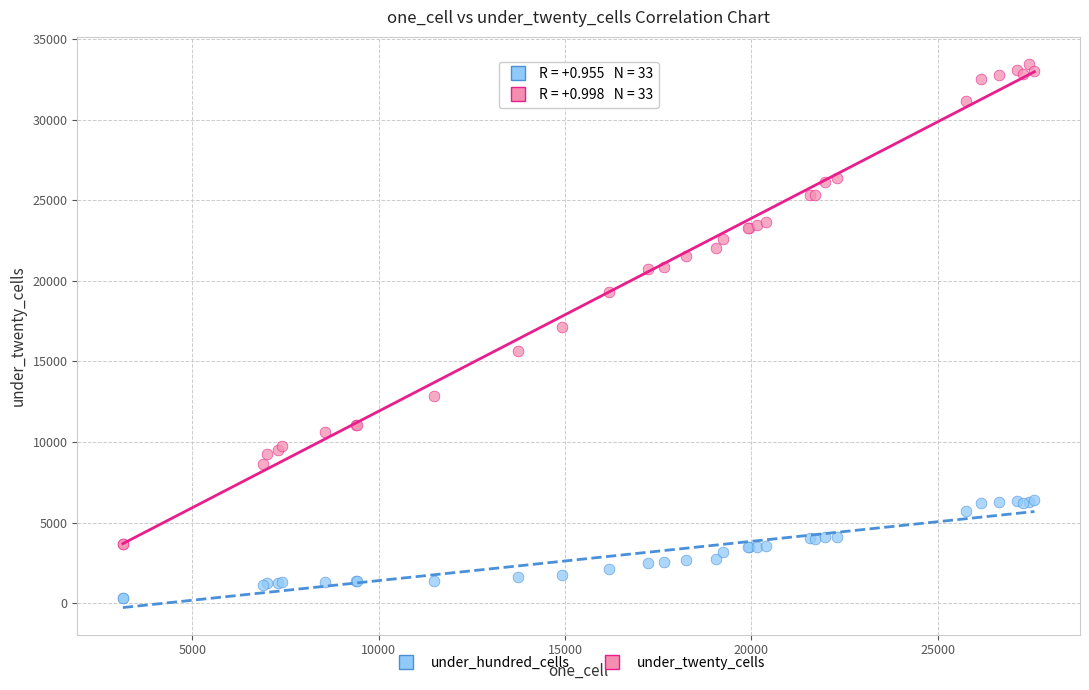

Which series has the largest Y range (max minus min)?

under_twenty_cells